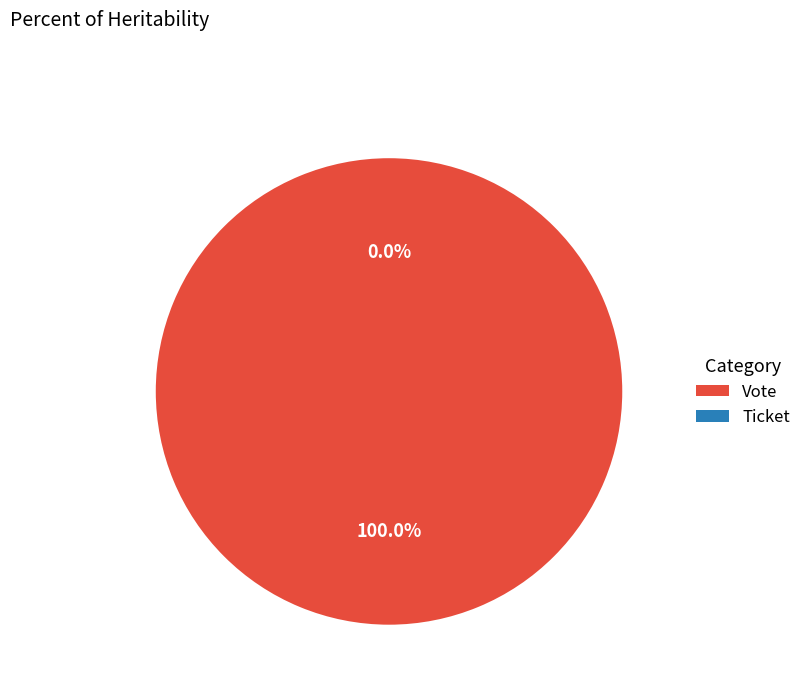

Is there any slice that represents more than half of the pie?

Yes